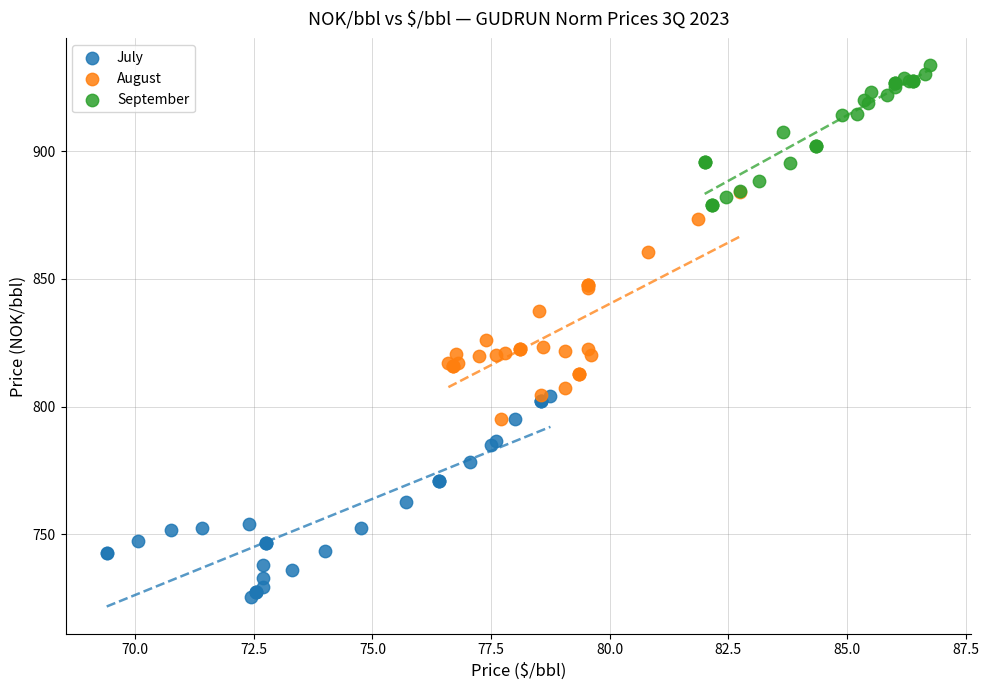

Which series contains the highest Y value?

September